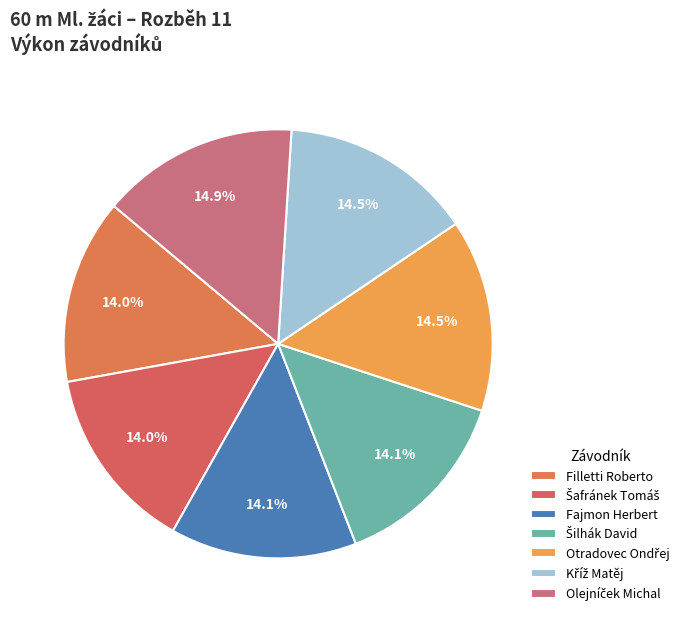

What percentage is the Kříž Matěj slice, to the nearest percent?

15%